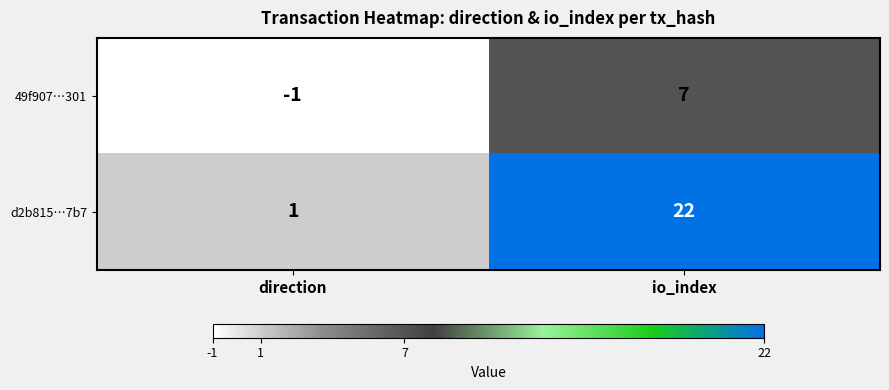

Which series changed the most between direction and io_index?

d2b815…7b7